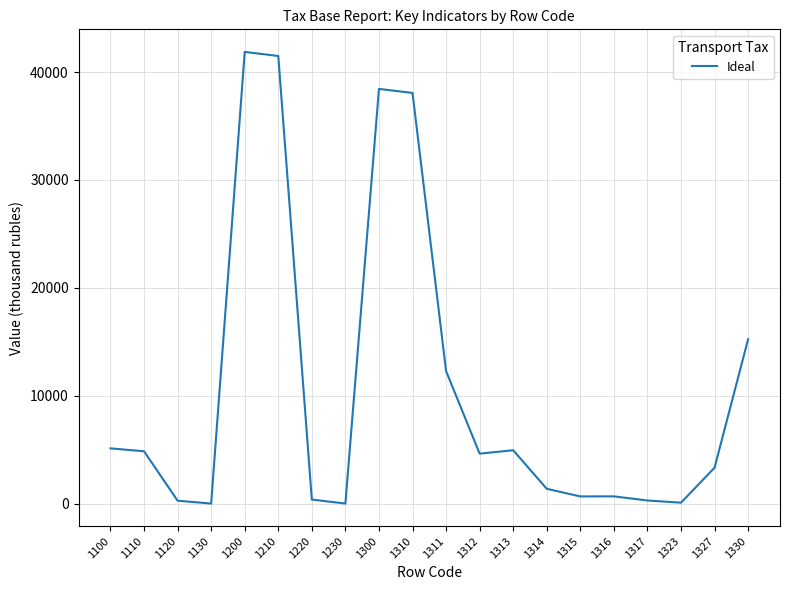

Is it true that the value at 1300 is 25340?

False